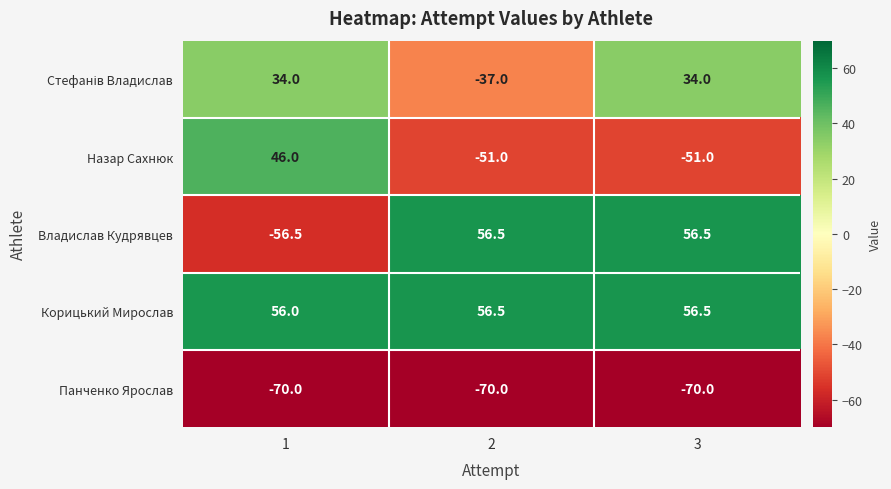

What value does the Корицький Мирослав series have at 2?

56.5